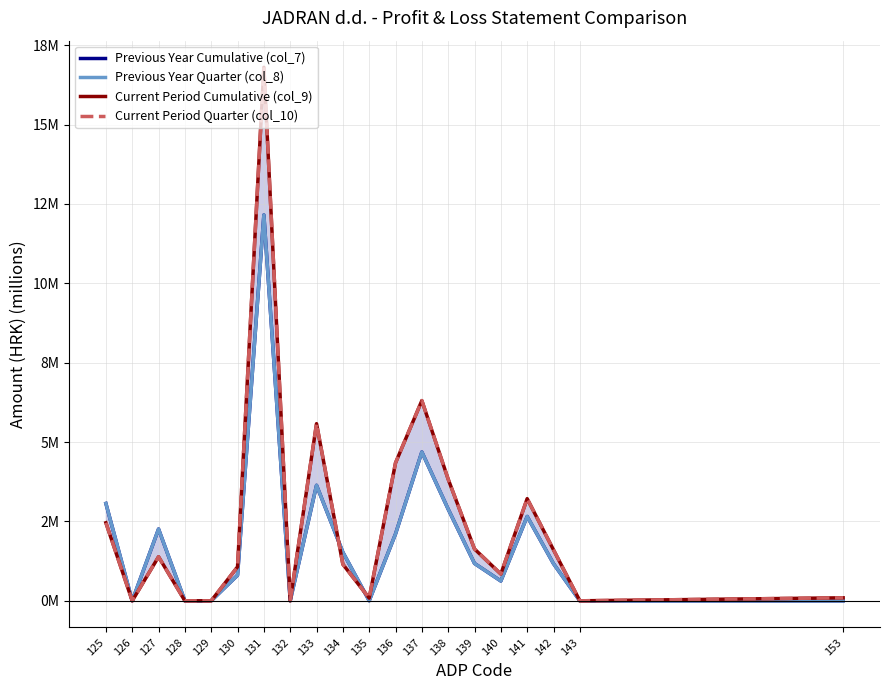

At which category does the chart reach its peak across all series?

131